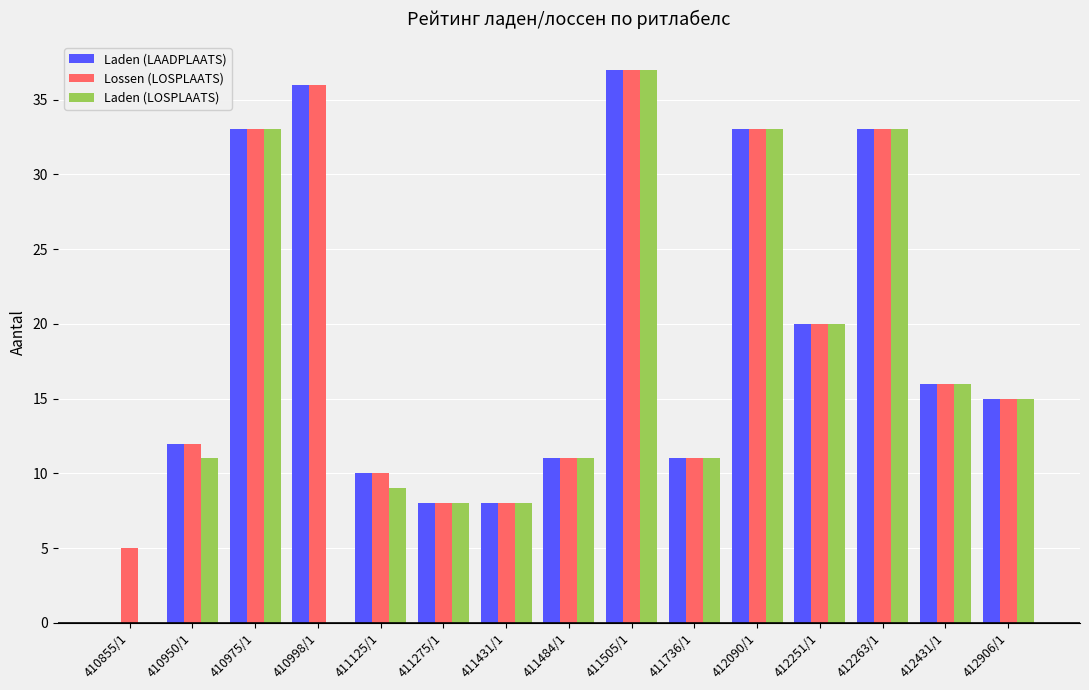

What is the sum of all Laden (LOSPLAATS) values?

245